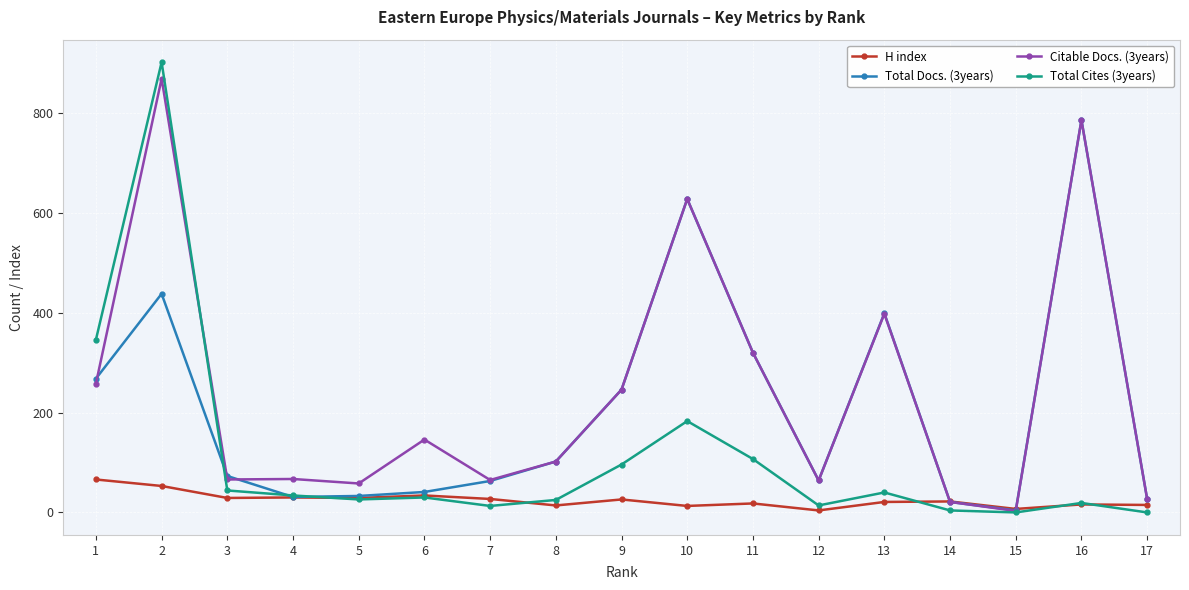

List the series in order of their overall mean, lowest first.

H index, Total Cites (3years), Total Docs. (3years), Citable Docs. (3years)